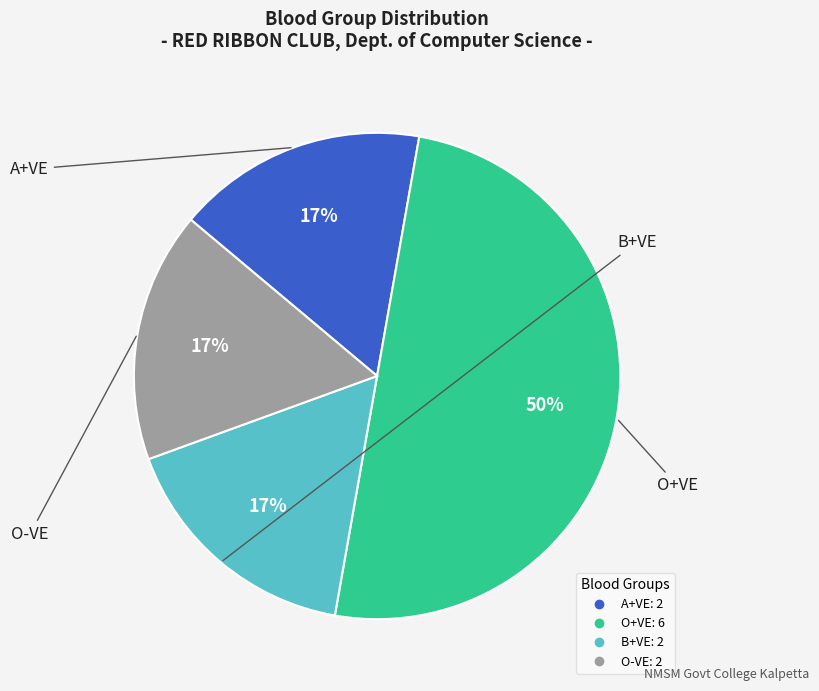

Which slice is the largest?

O+VE